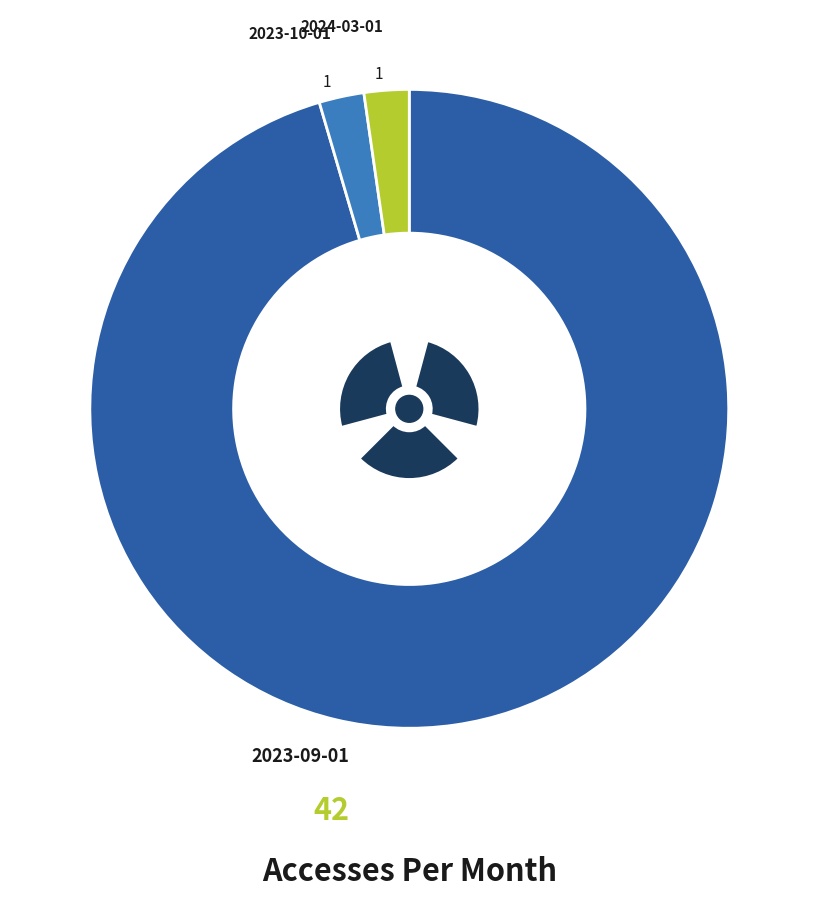

To the nearest percent, what is the combined percentage of 2023-10-01 and 2023-09-01?

98%